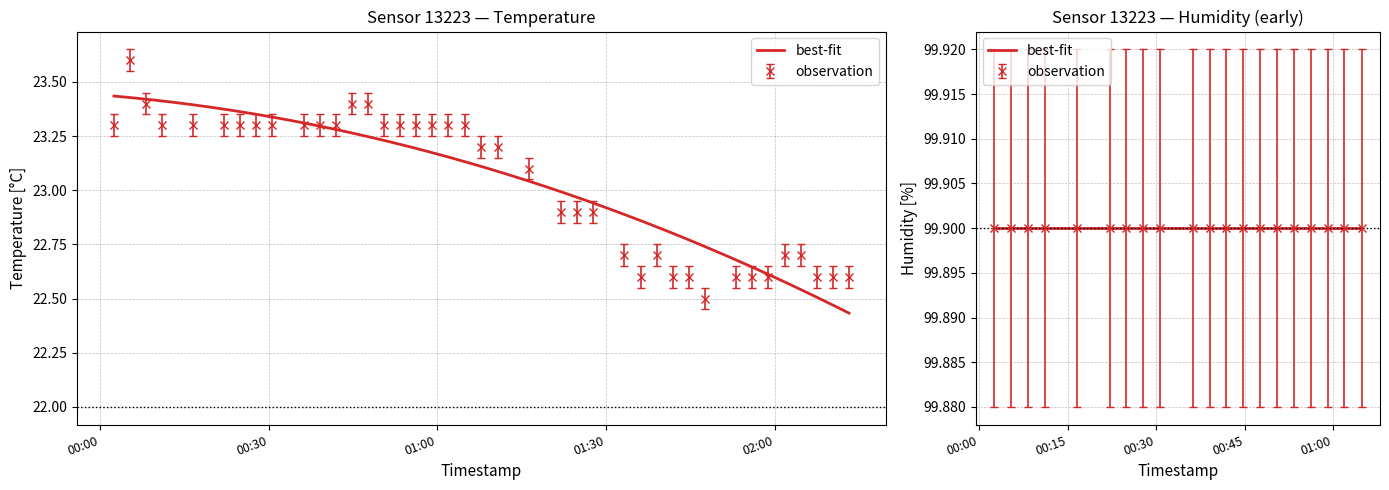

Reading right to left, transcribe all the data shown in this chart.

22.6	22.6	22.6	22.7	22.7	22.6	22.6	22.6	22.5	22.6	22.6	22.7	22.6	22.7	22.9	22.9	22.9	23.1	23.2	23.2	23.3	23.3	23.3	23.3	23.3	23.3	23.4	23.4	23.3	23.3	23.3	23.3	23.3	23.3	23.3	23.3	23.3	23.4	23.6	23.3